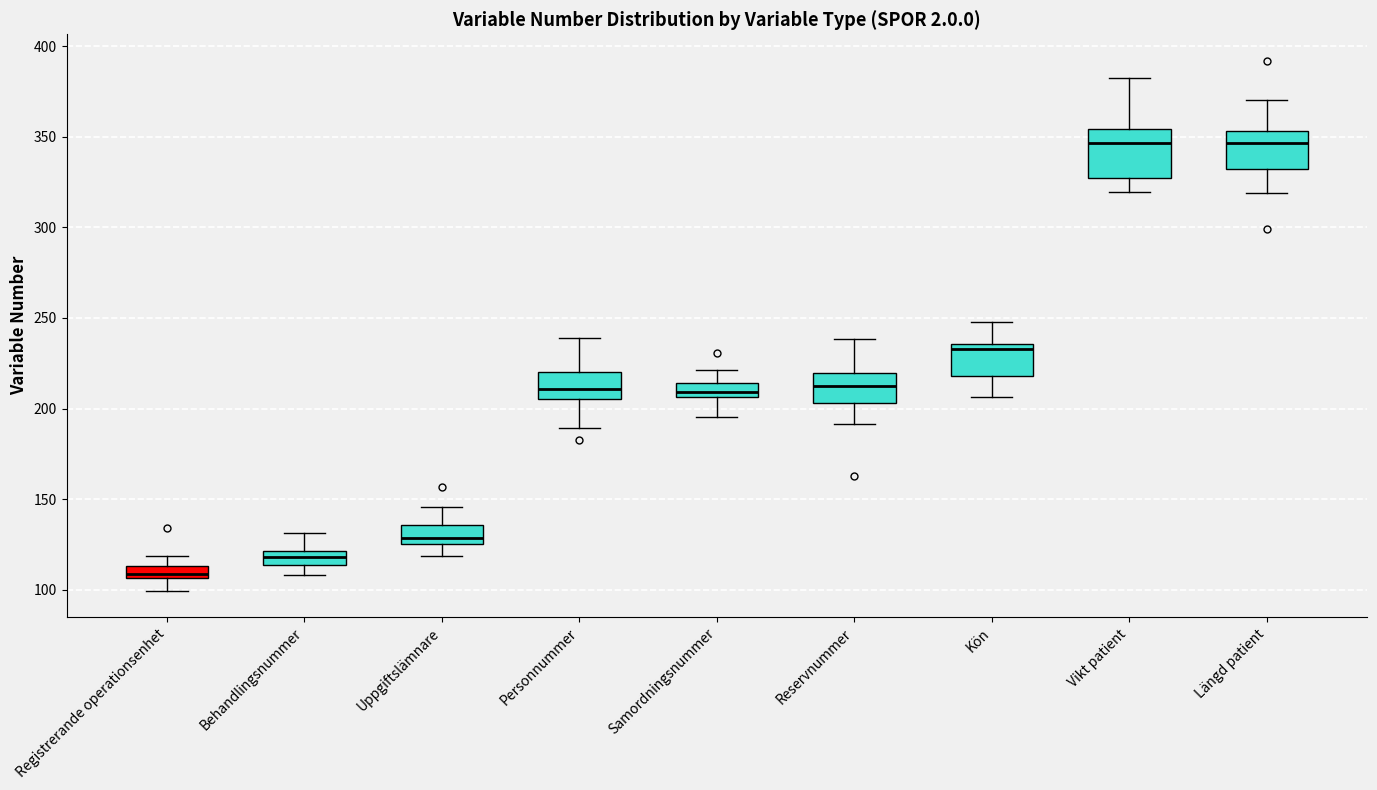

Where is the lower edge of the box for Reservnummer on the y-axis? The values are not printed on the chart, so give them approximately, as read against the axis.

205